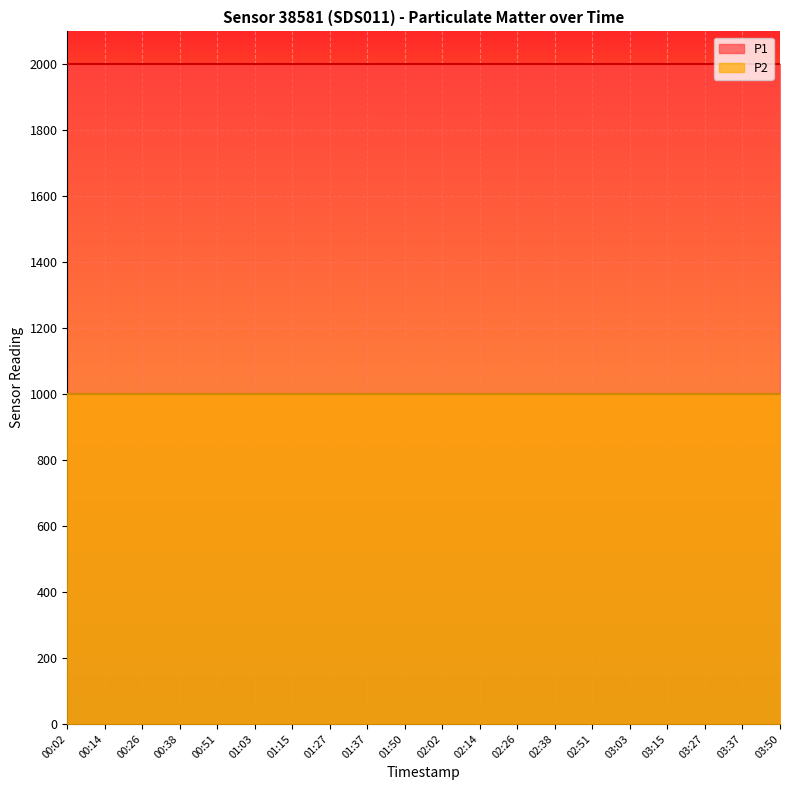

What is the sum of all P2 values?

19998.0